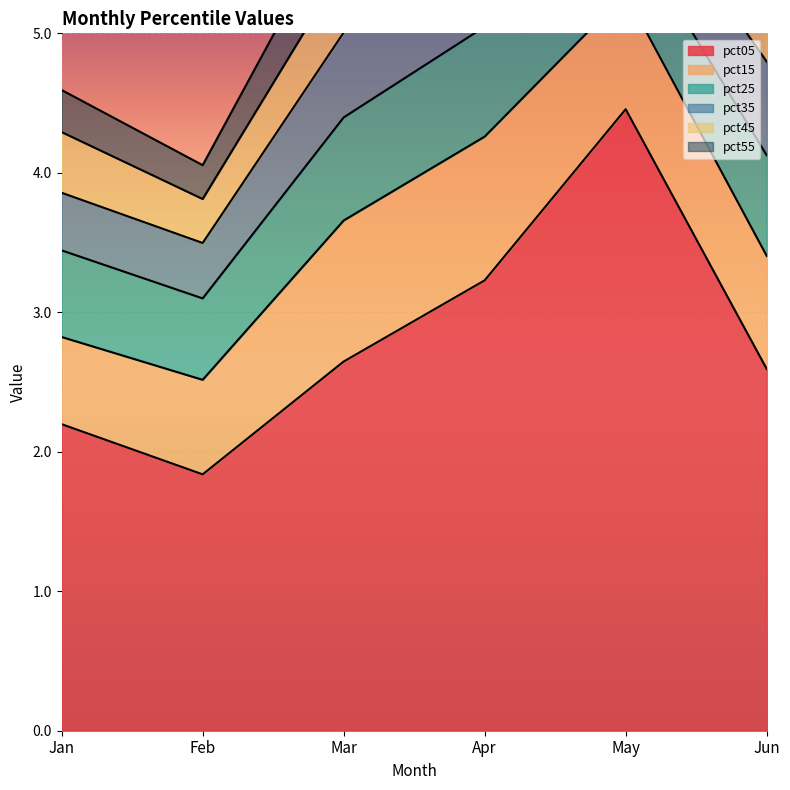

Reading left to right, what are all the values shown in this chart?

pct05: 2.2	1.8	2.6	3.2	4.5	2.6
pct15: 0.6	0.7	1.0	1.0	0.8	0.8
pct25: 0.6	0.6	0.7	0.8	0.5	0.7
pct35: 0.4	0.4	0.6	0.7	0.5	0.7
pct45: 0.4	0.3	0.5	0.6	0.4	0.6
pct55: 0.3	0.2	0.4	0.5	0.3	0.5